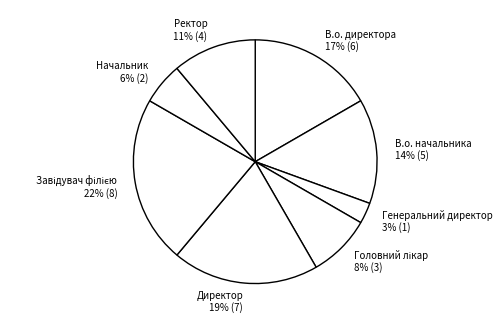

Which slice is the largest?

Завідувач філією